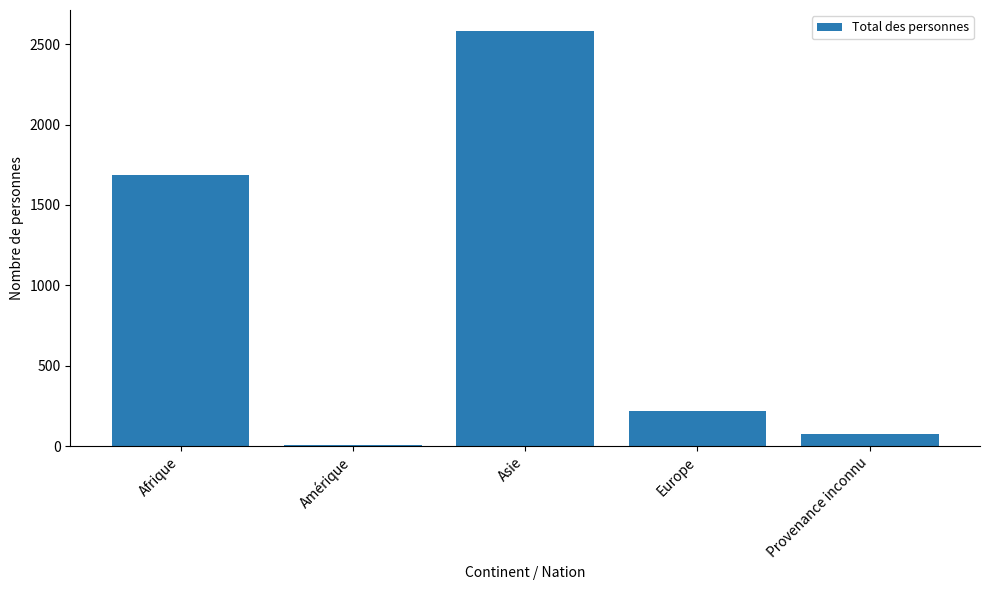

Approximately how many times larger is the value at Asie compared to Provenance inconnu?

32.7